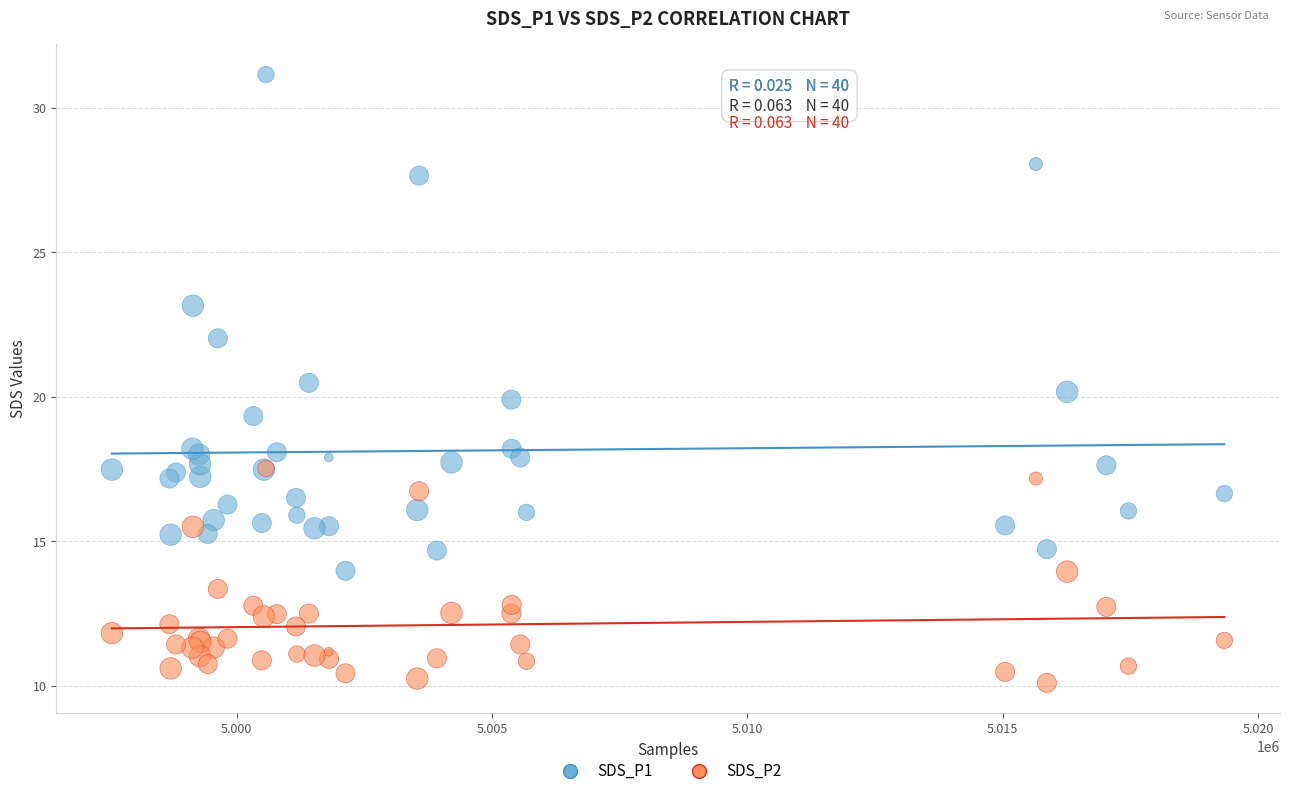

Which series contains the lowest Y value?

SDS_P2